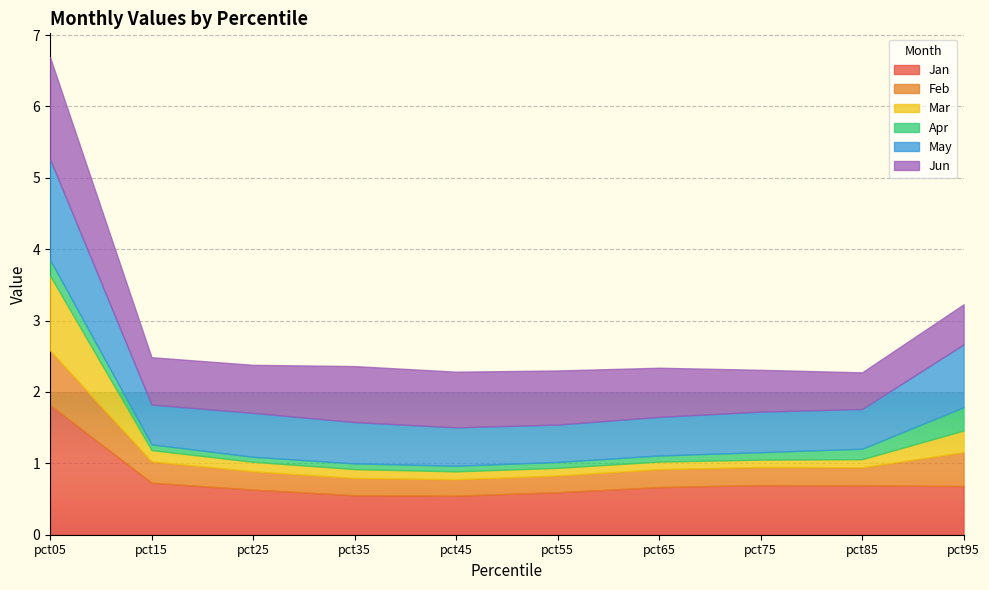

What is the difference between the maximum and minimum values in the May series?

0.9